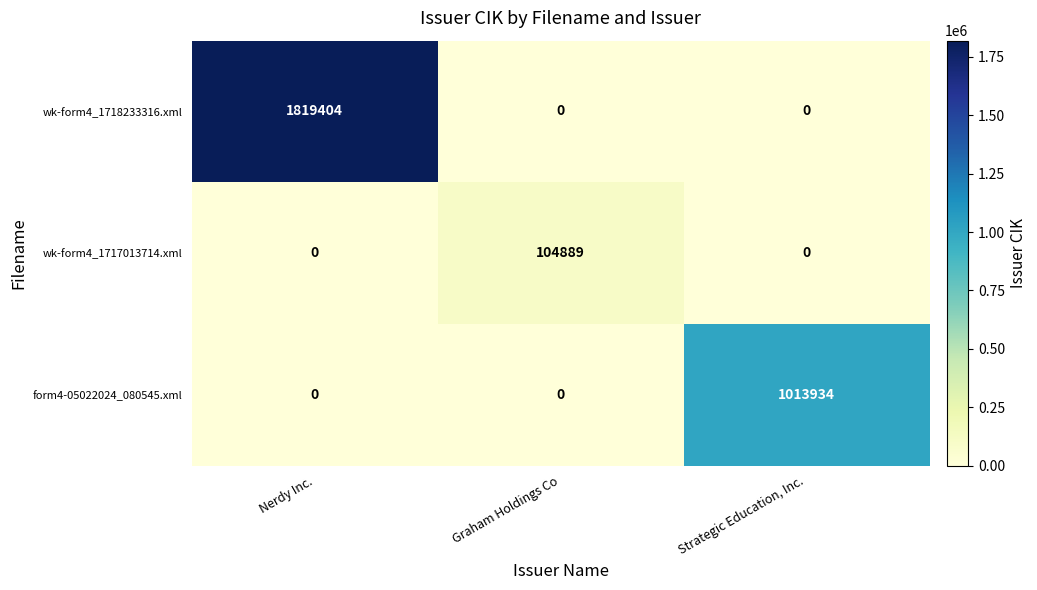

List the series in order of their peak value, lowest first.

wk-form4_1717013714.xml, form4-05022024_080545.xml, wk-form4_1718233316.xml